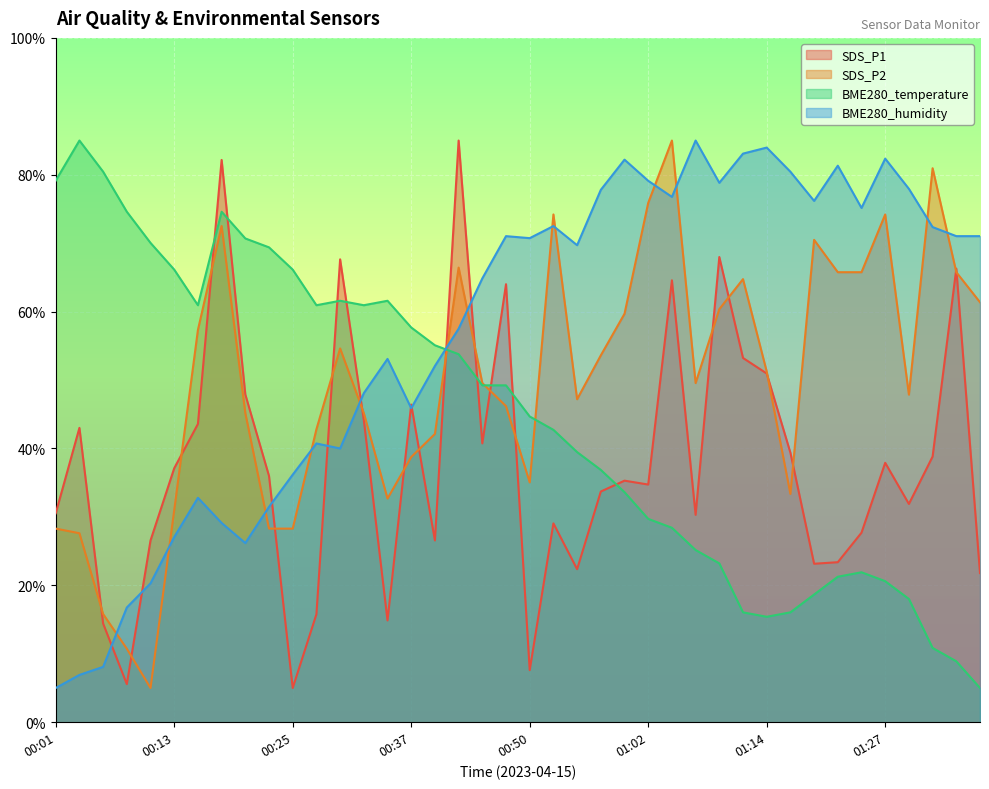

In BME280_humidity, how many points are lower than both neighbors (excluding endpoints)?

9